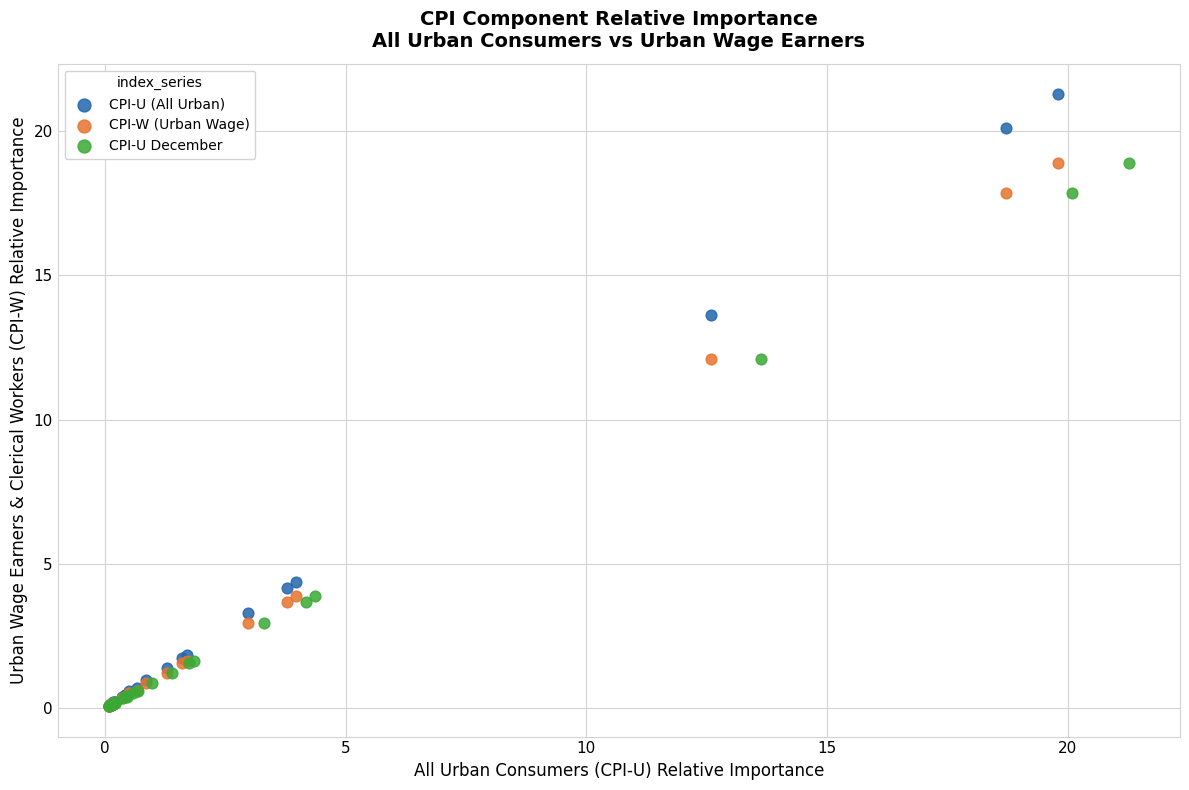

Which series has the largest Y range (max minus min)?

CPI-U (All Urban)